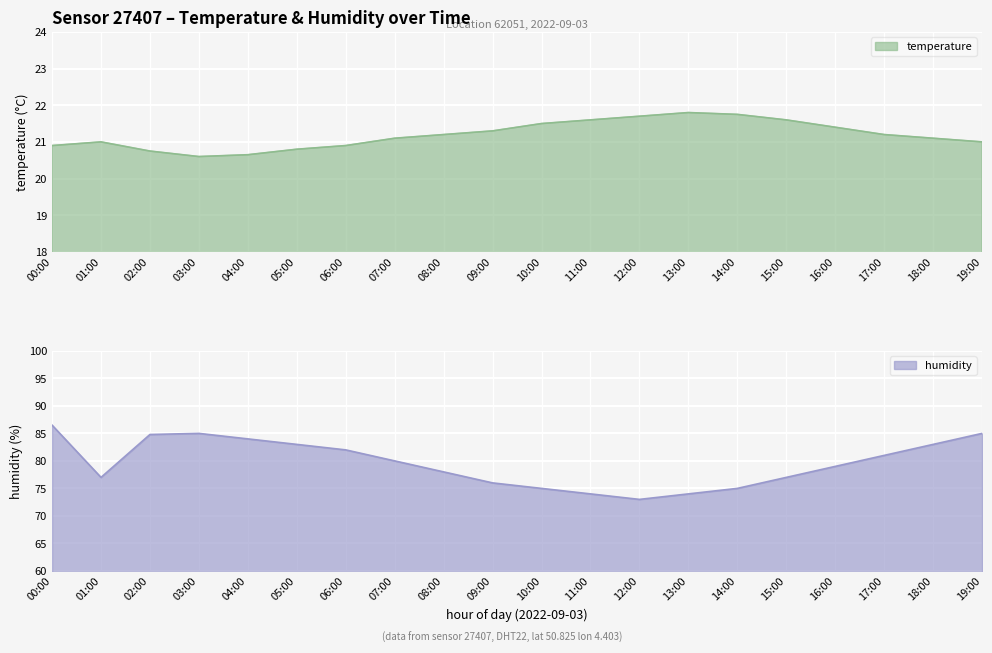

What is the label of the 19th point from the left?

18:00